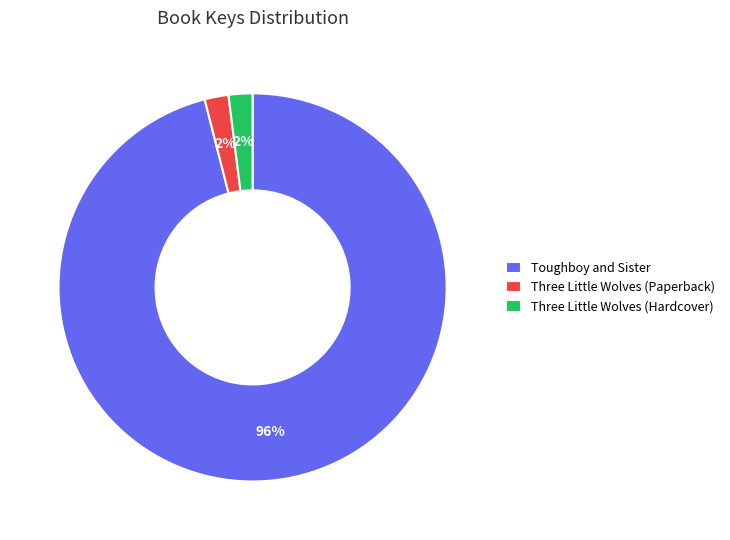

Is it true that Three Little Wolves (Hardcover) is 2% of the pie?

True